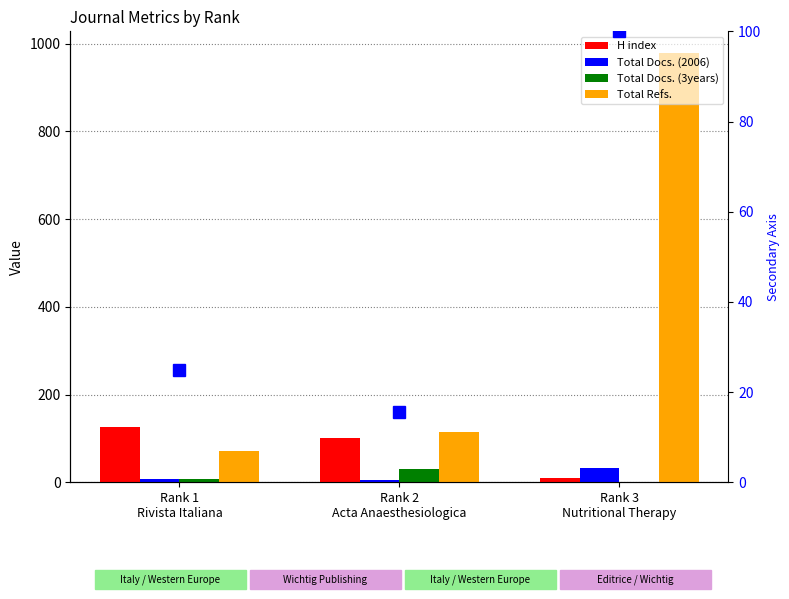

What is the approximate value of Total Docs. (2006) % at Rank 3
Nutritional Therapy?

100.0